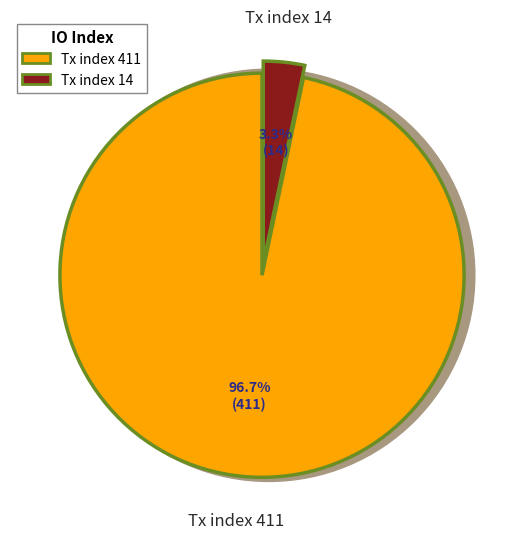

What is the largest slice in the pie chart?

Tx index 411